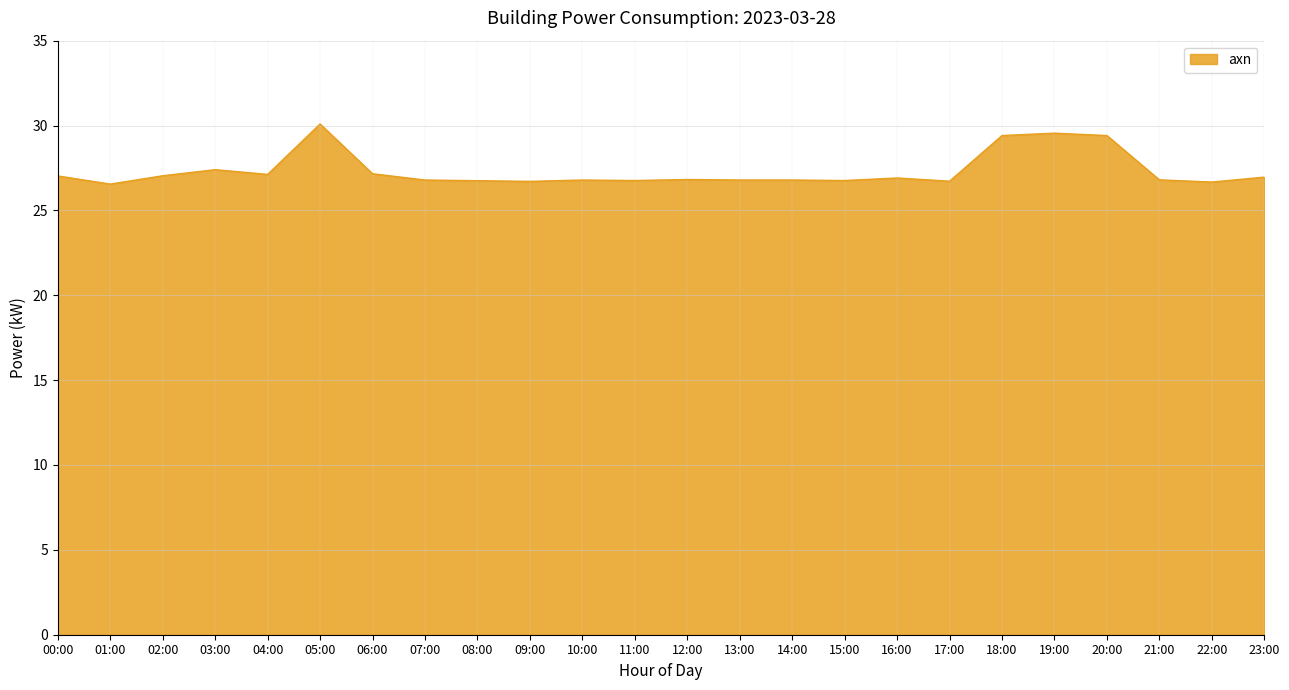

Which has a higher value, 22:00 or 19:00?

19:00